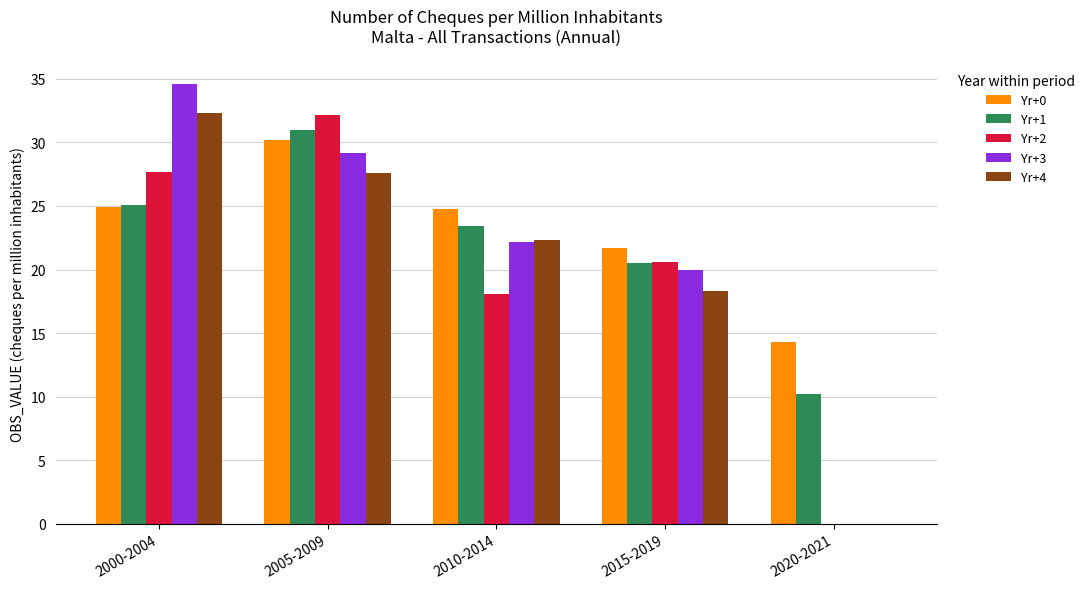

The value of Yr+4 at 2015-2019 is 7.5. True or false?

False